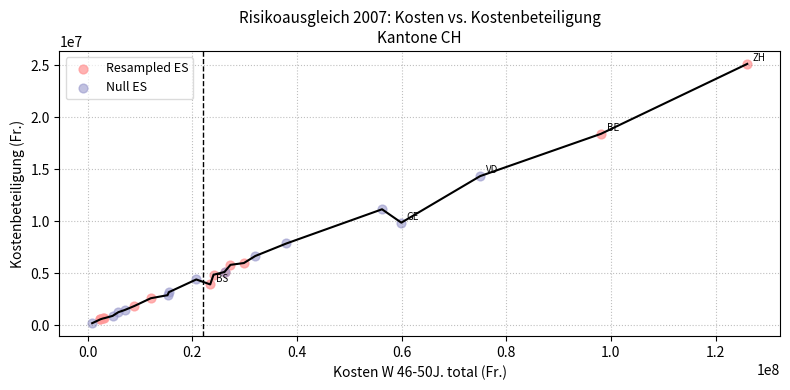

Which series contains the lowest Y value?

Null ES